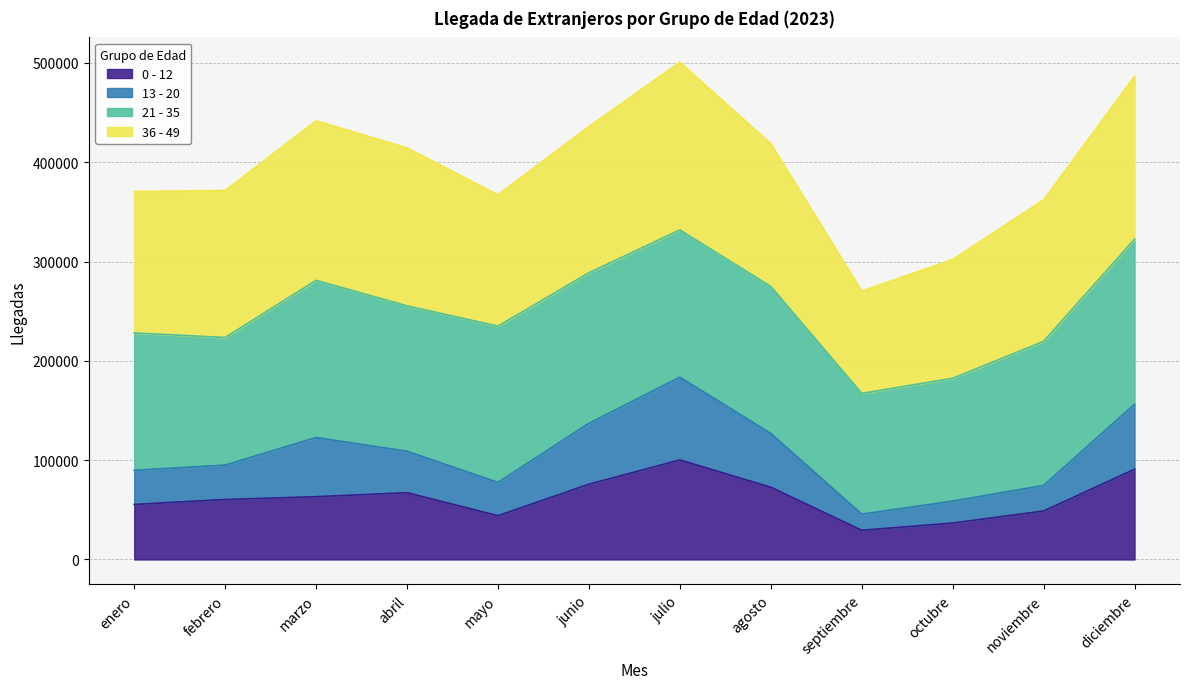

What is the label of the 11th point from the right?

febrero